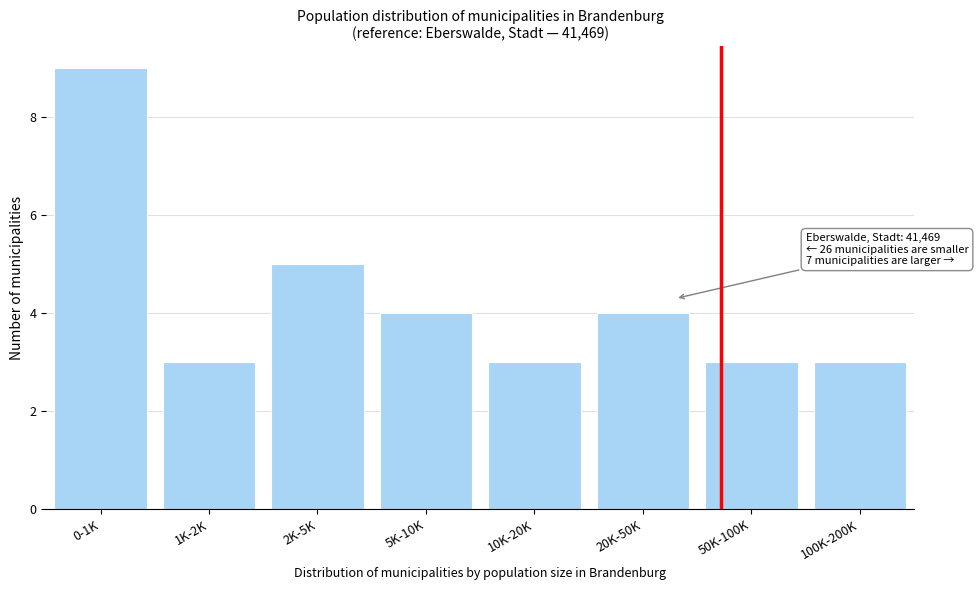

Reading left to right, list all the values displayed in this chart.

0-1K=9	1K-2K=3	2K-5K=5	5K-10K=4	10K-20K=3	20K-50K=4	50K-100K=3	100K-200K=3